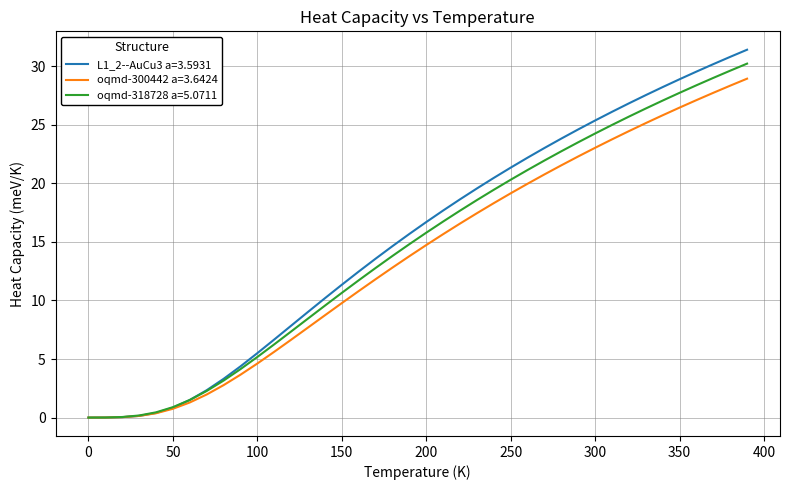

Which series has the widest spread of values?

L1_2--AuCu3 a=3.5931